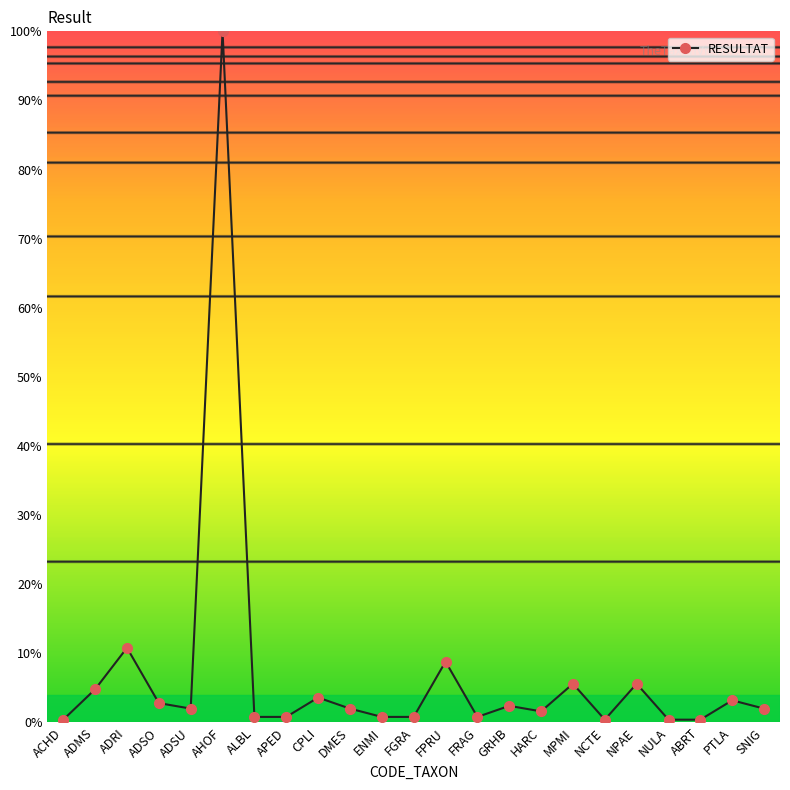

What is the difference between the maximum and minimum values?

99.6